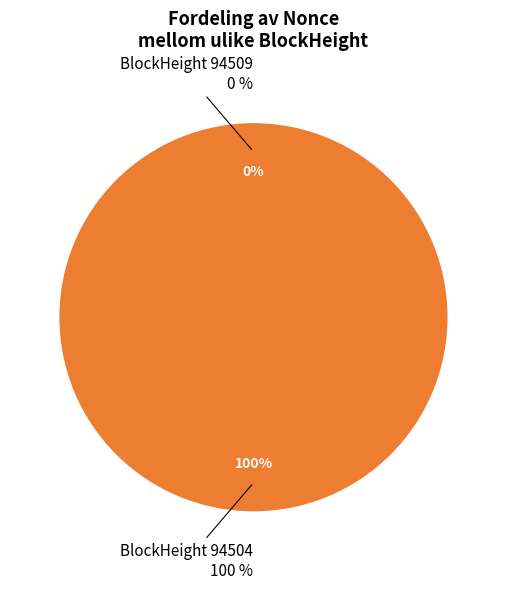

To the nearest percent, what is the average slice percentage?

50%